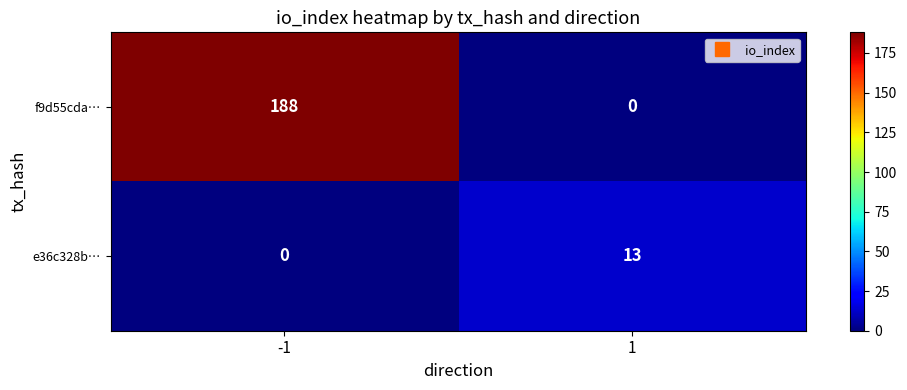

Reading left to right, transcribe all the data shown in this chart.

f9d55cda…: 188	0
e36c328b…: 0	13